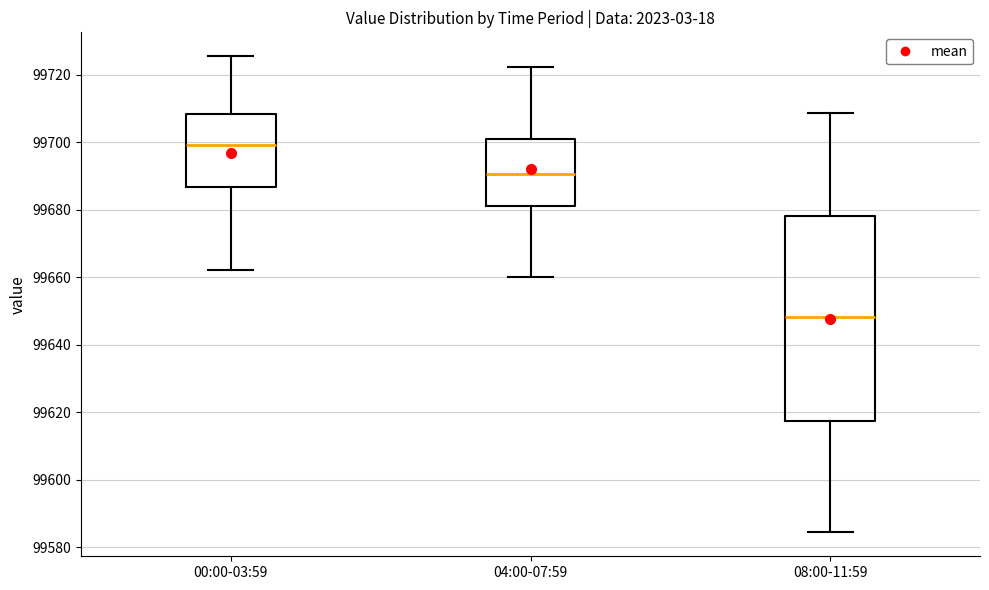

Reading left to right, transcribe this box plot: for each box, give where its median line is, the range the box spans, and where its two whiskers end, as read against the y-axis. The values are not printed on the chart, so give them approximately, as read against the axis.

00:00-03:59: median 99700, box 99686 to 99708, whiskers 99662 to 99726
04:00-07:59: median 99690, box 99682 to 99700, whiskers 99660 to 99722
08:00-11:59: median 99648, box 99618 to 99678, whiskers 99584 to 99708